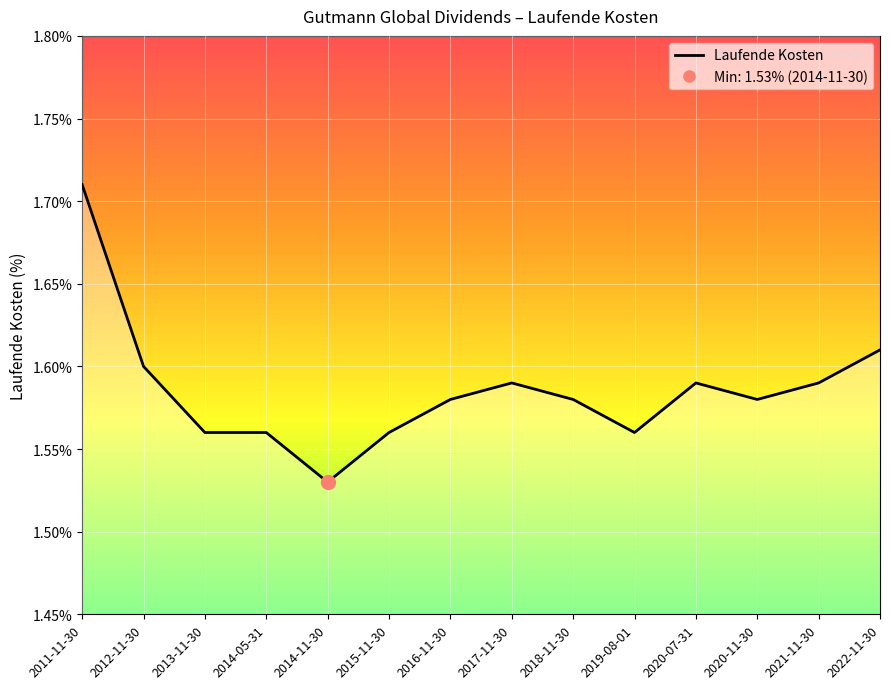

How many lines are shown in the chart?

1